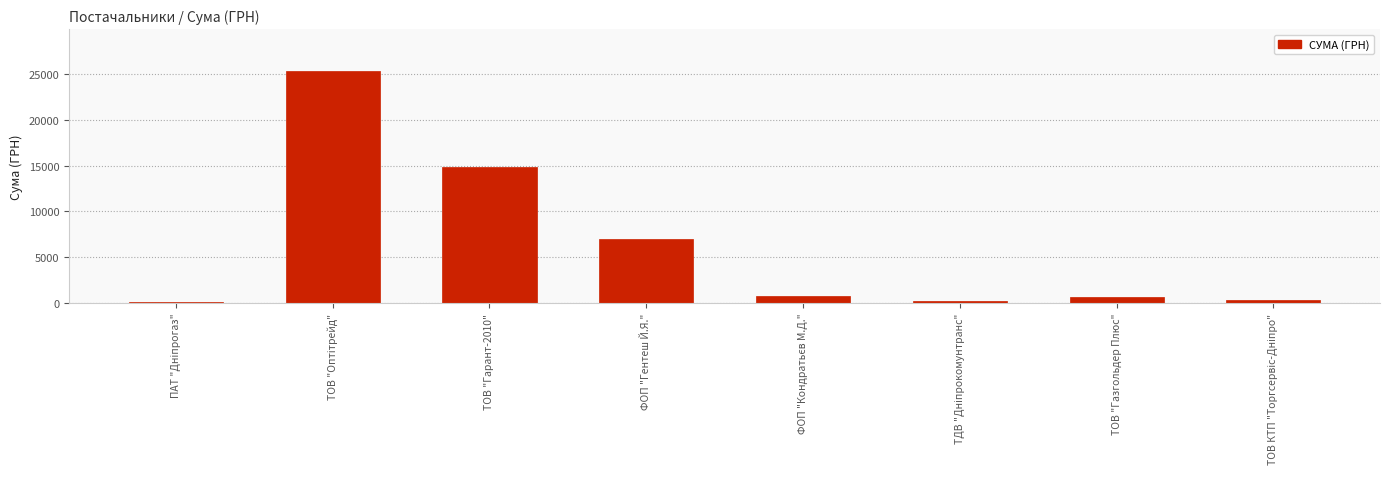

Where is the data nearest to the value 12718?

ТОВ "Гарант-2010"